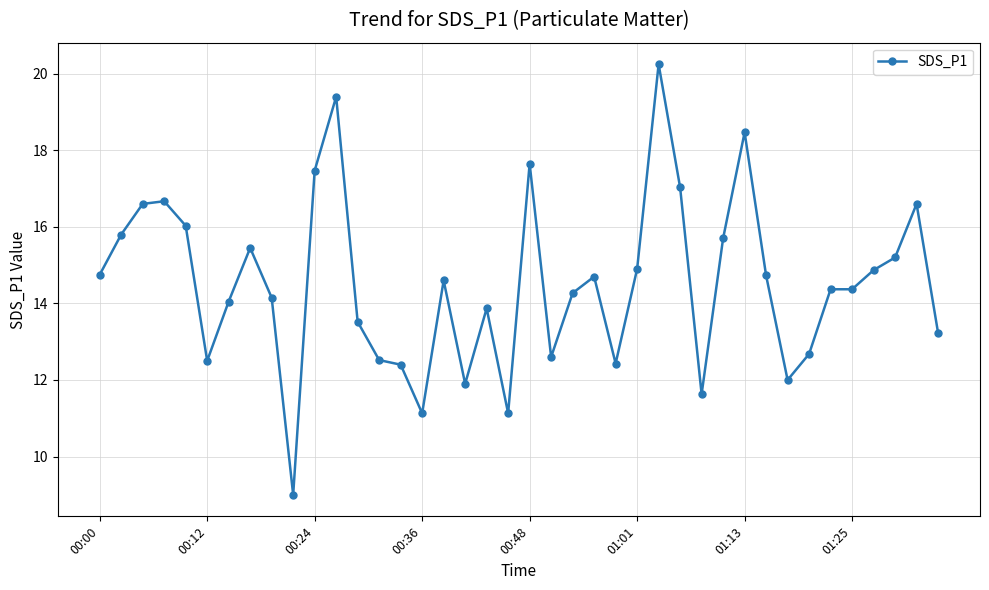

What is the value of the 38th point from the left?

15.2